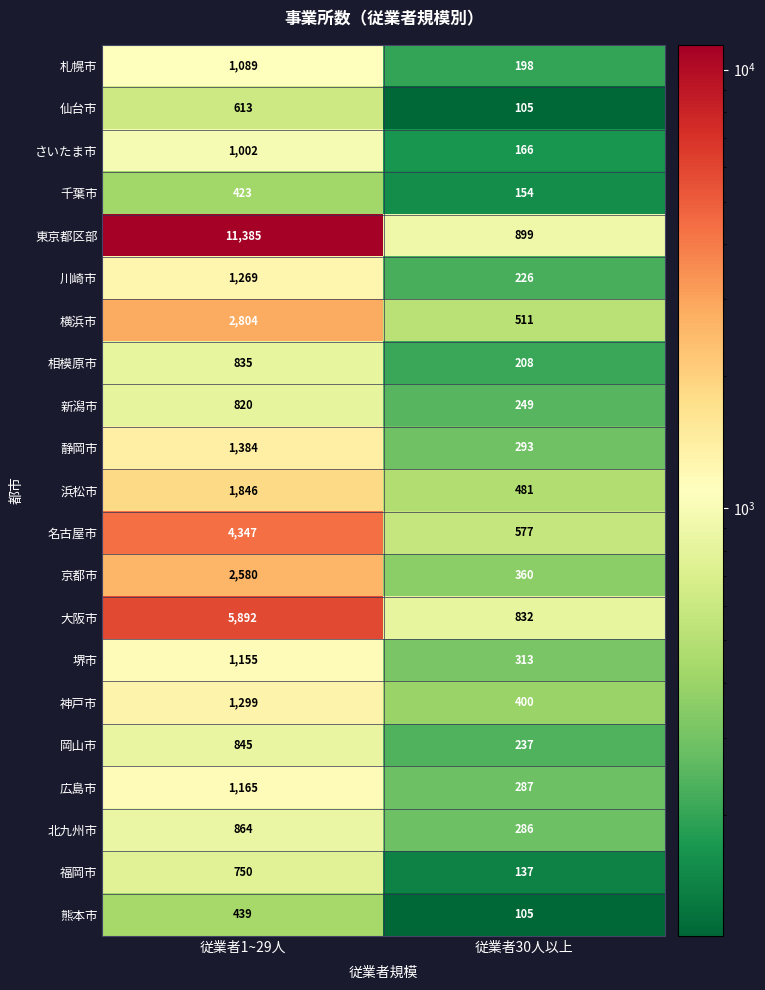

Between 従業者1~29人 and 従業者30人以上, which series saw the biggest shift?

東京都区部